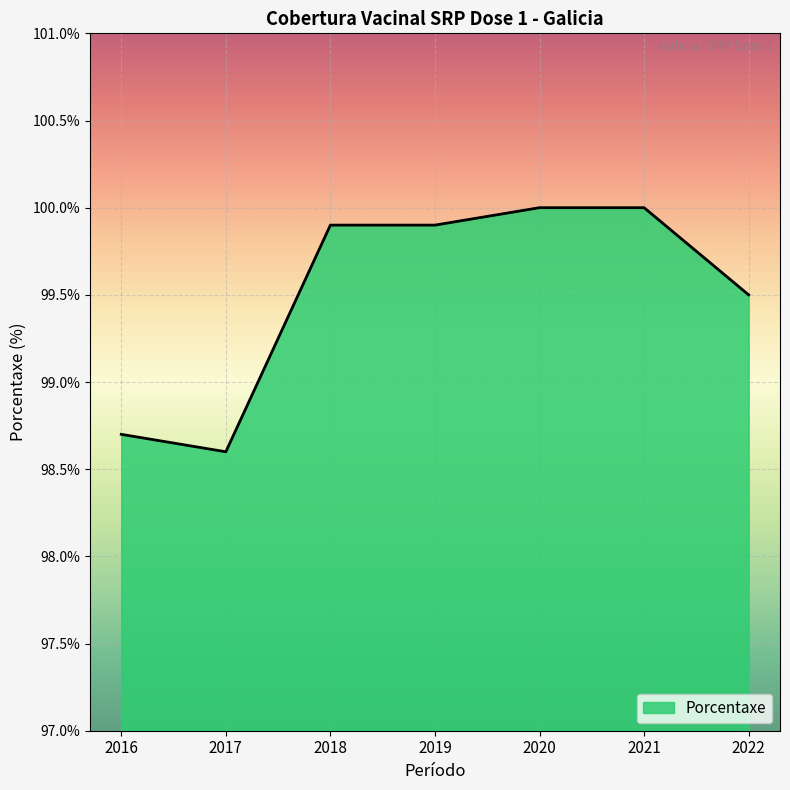

The chart shows a value of 156.3 at 2016. True or false?

False